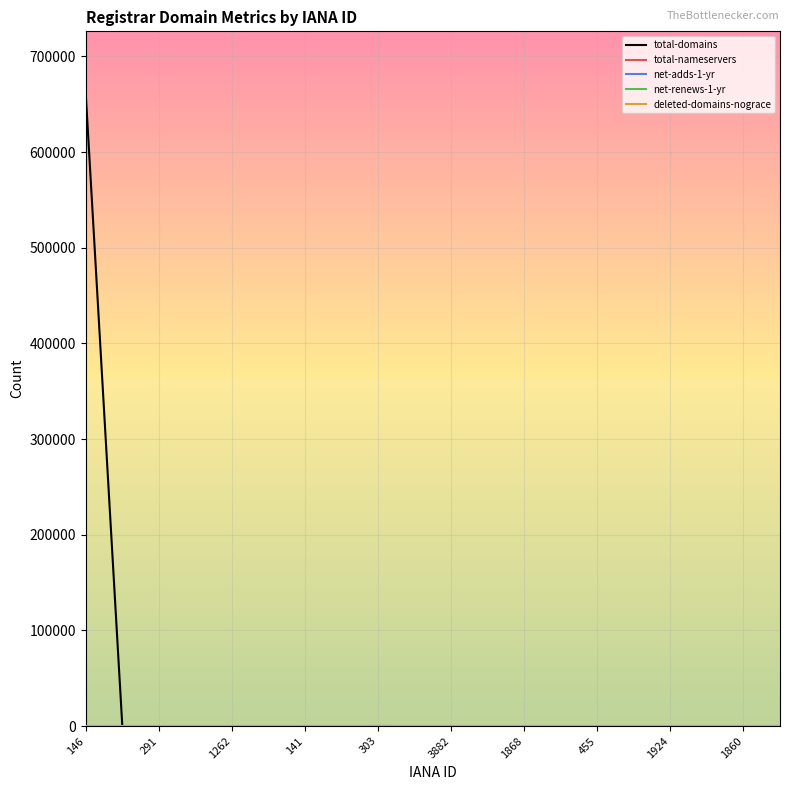

What is the greatest value displayed?

660246